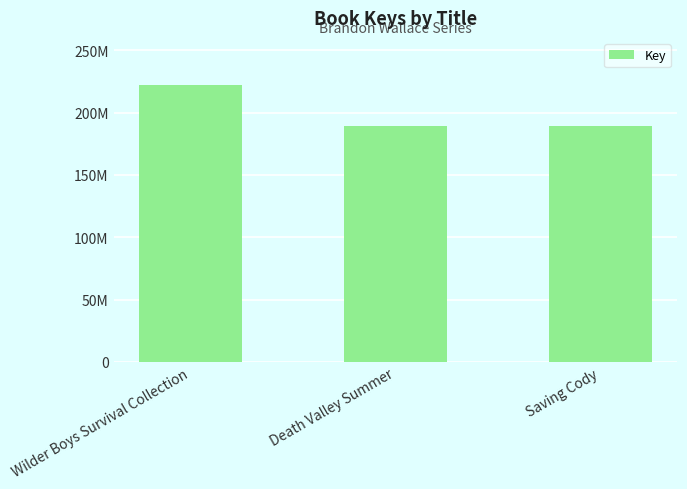

Are the bars horizontal?

No